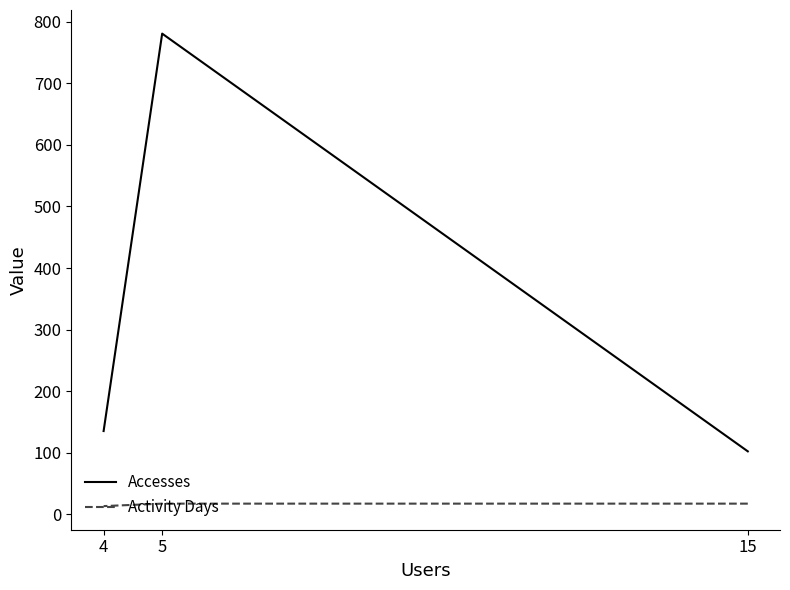

How many lines are shown in the chart?

2